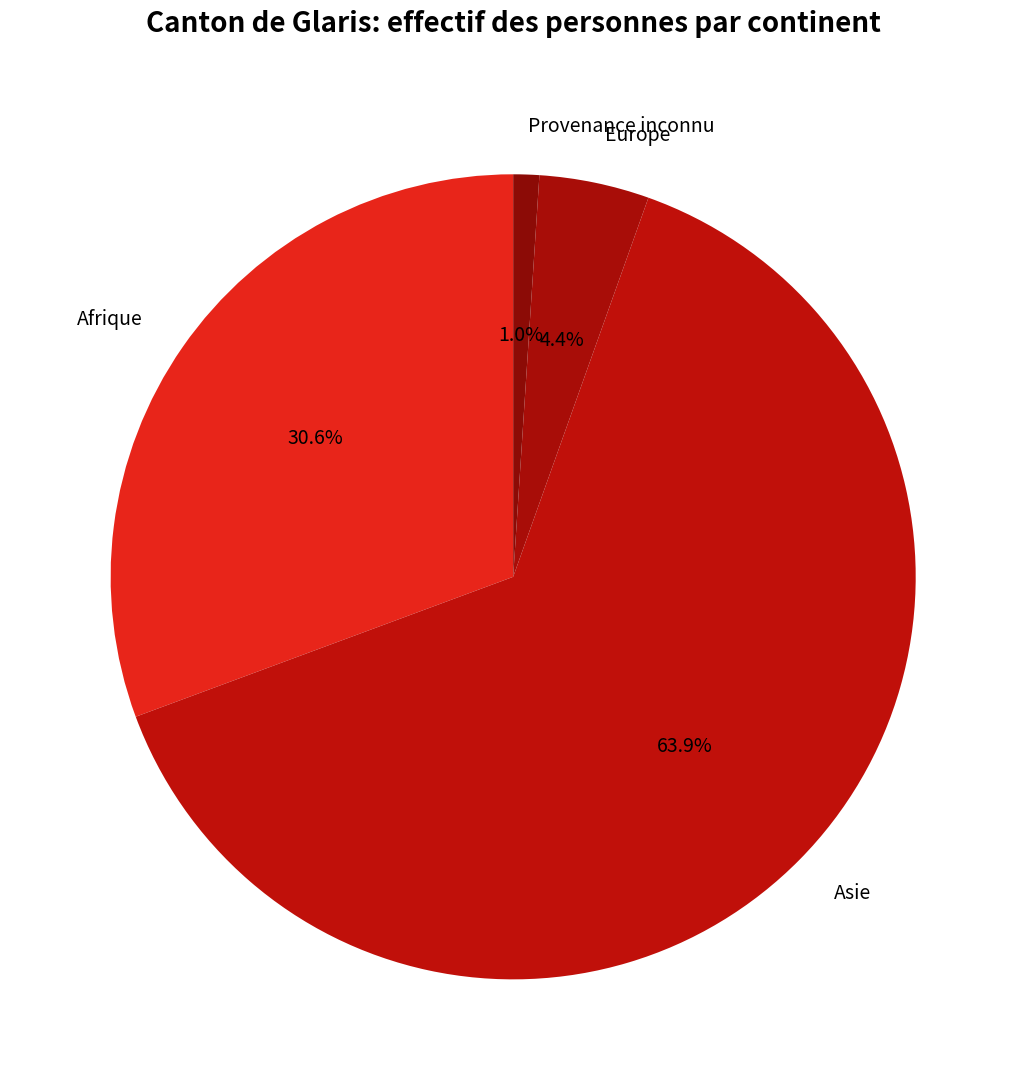

What is the largest slice in the pie chart?

Asie